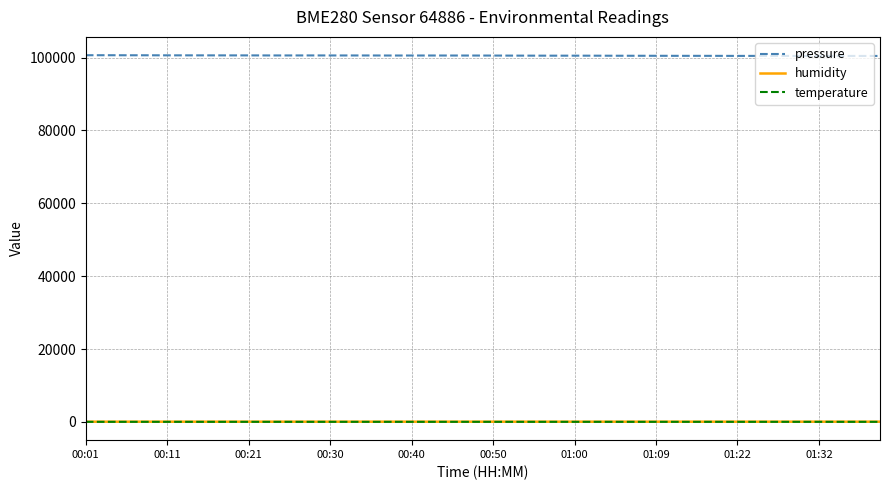

What is the maximum value shown in the chart?

100665.9